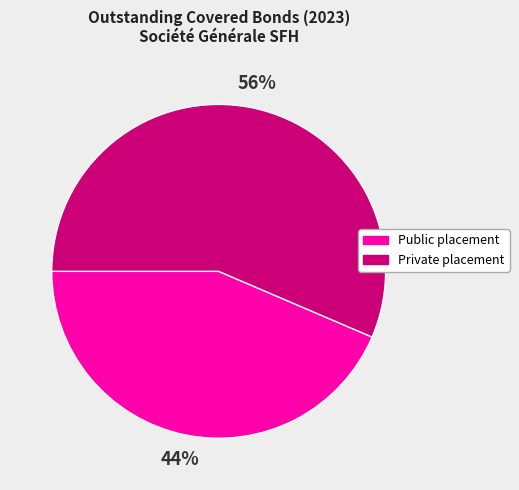

What is the majority slice?

Private placement